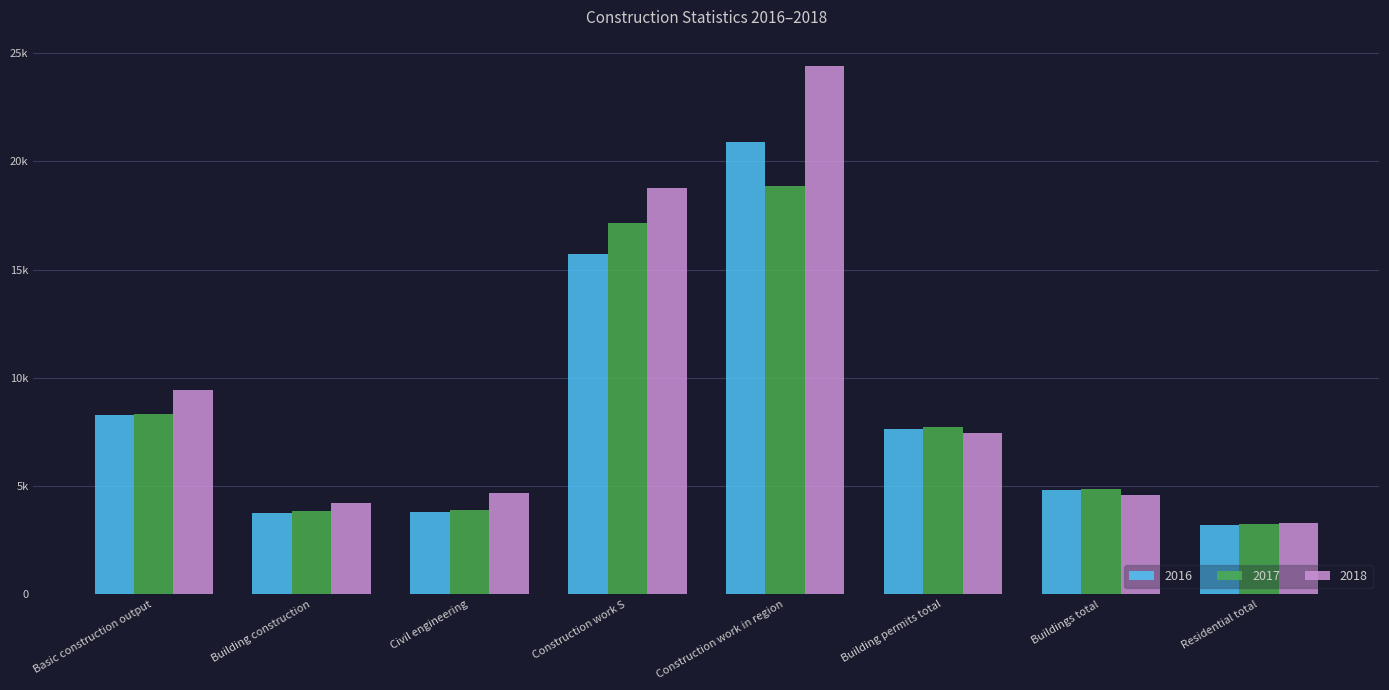

At how many categories does at least one series exceed 17912?

2